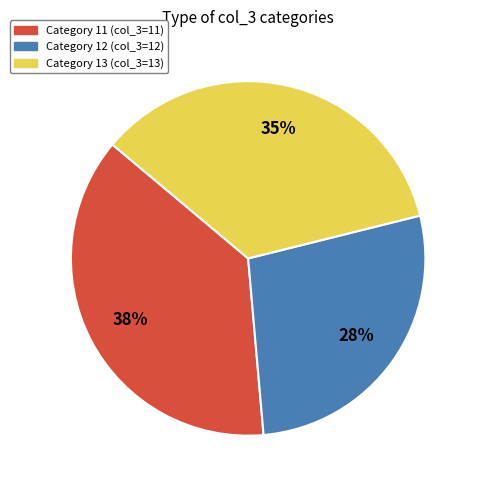

To the nearest percent, what is the average slice percentage?

33%